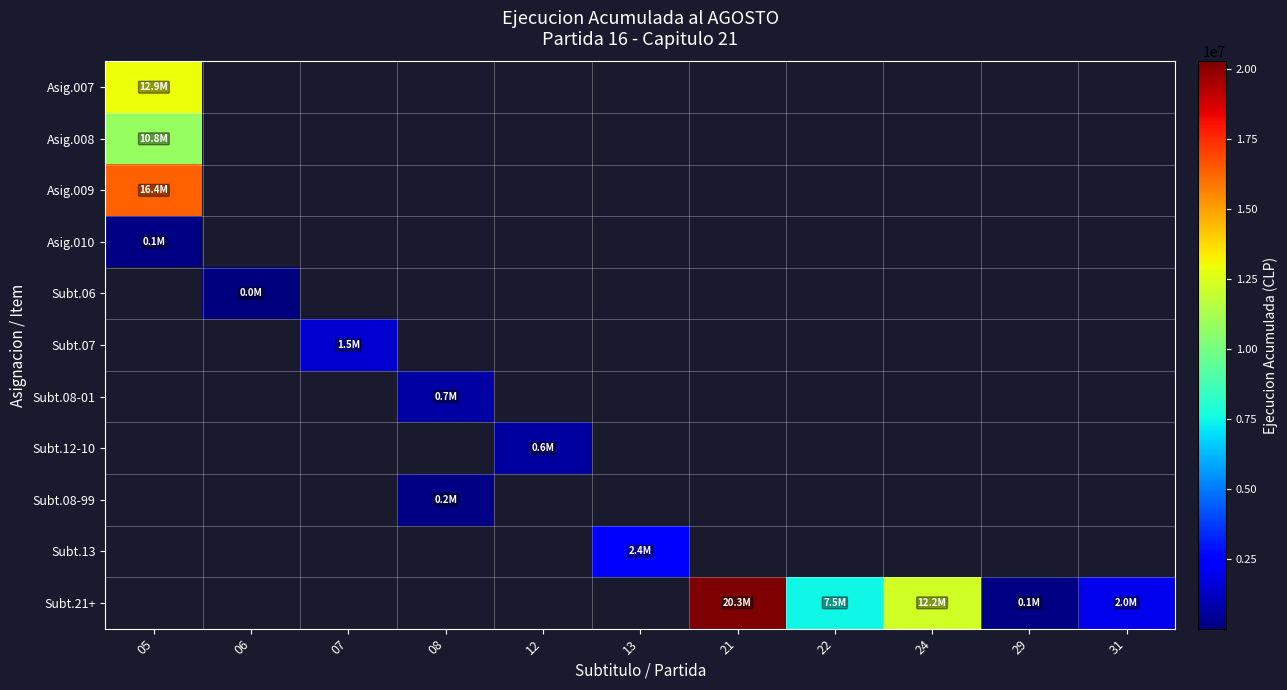

How many positive values does the Subt.08-01 series have?

1